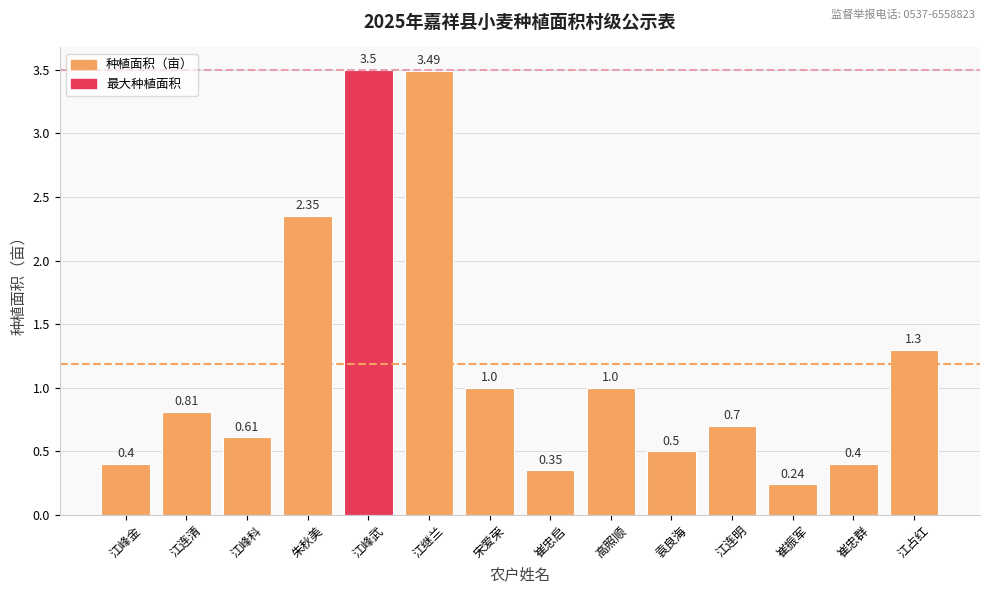

What is the difference between the values at 江峰科 and 江占红?

0.7